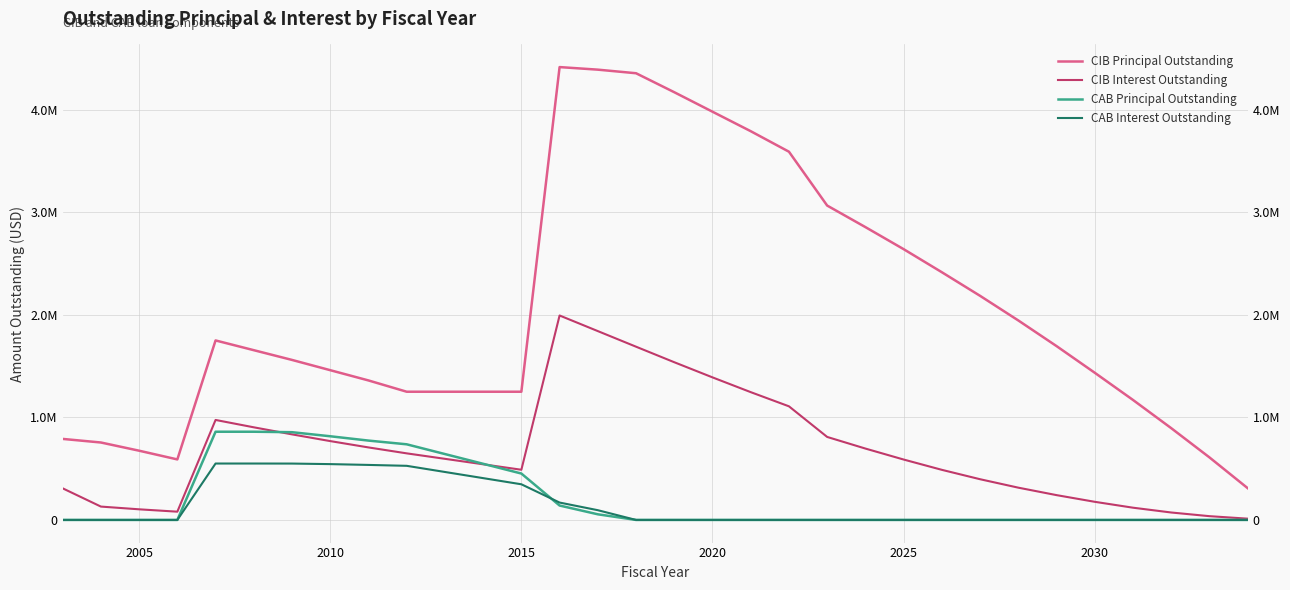

True or false: CAB Interest Outstanding has more than 0 interior local peaks.

False